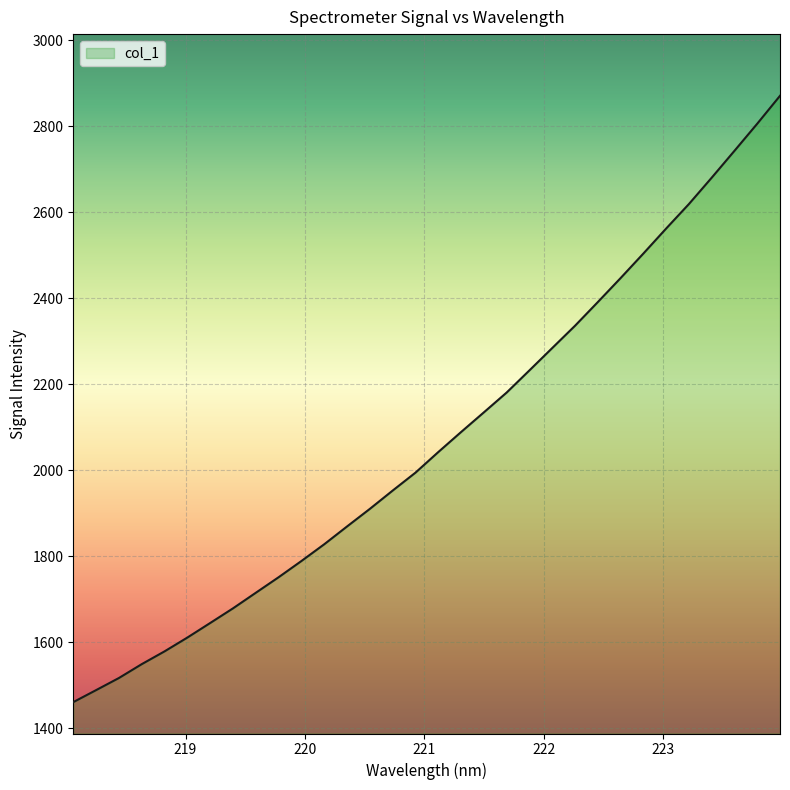

What is the maximum value shown in the chart?

2871.3